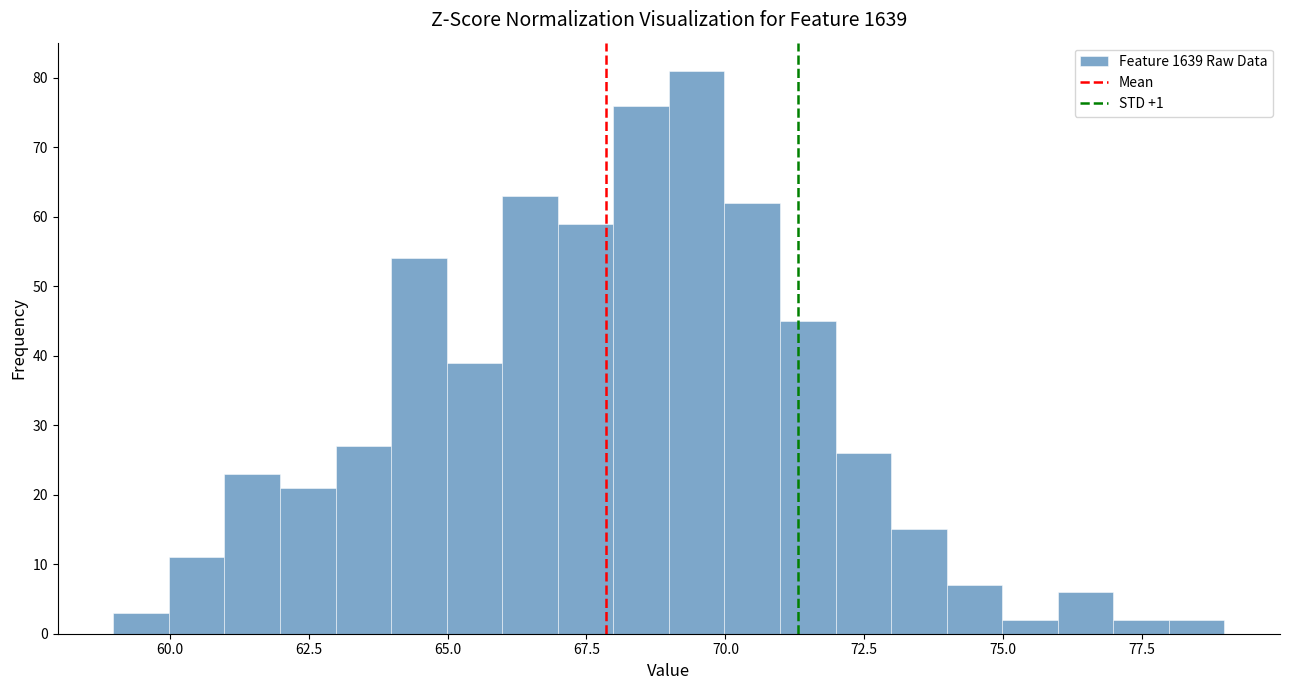

Read against the x-axis, roughly where is the centre of the tallest bar?

69.5